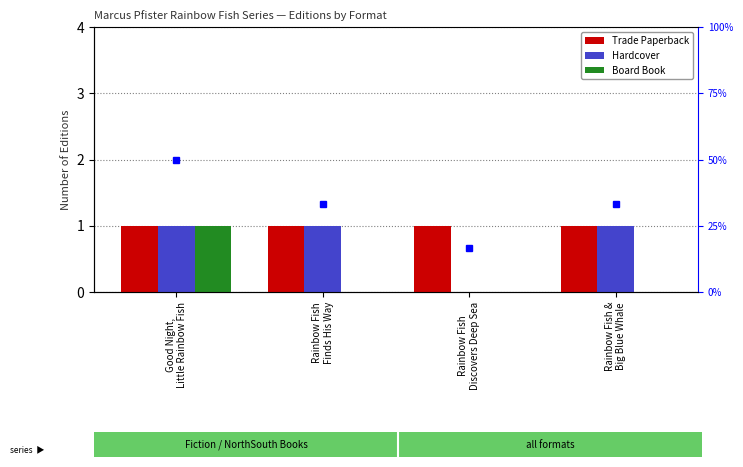

Count the Hardcover values in the range 1 to 2.

3